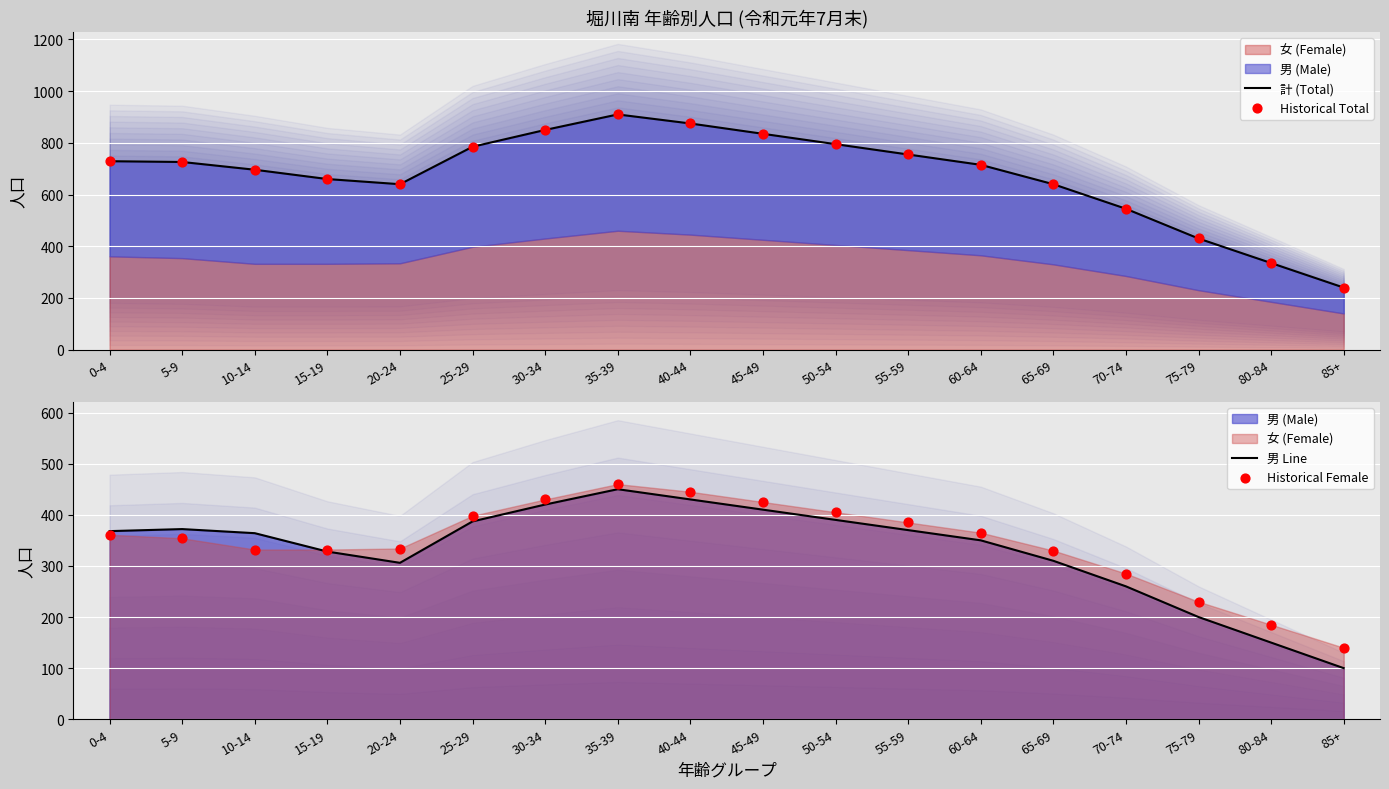

Which series reaches the minimum Y coordinate?

男 Line